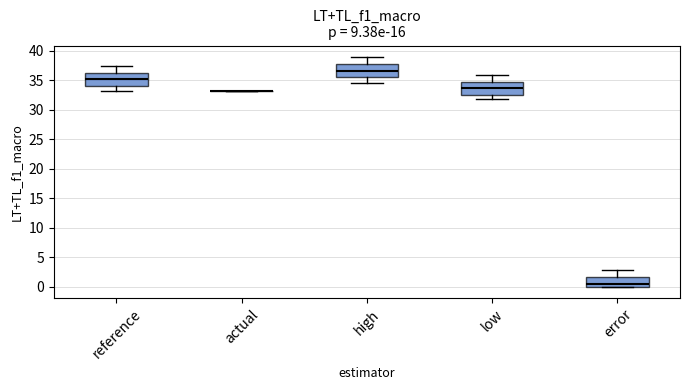

Reading left to right, transcribe this box plot: for each box, give where its median line is, the range the box spans, and where its two whiskers end, as read against the y-axis. The values are not printed on the chart, so give them approximately, as read against the axis.

reference: median 35.0, box 34.0 to 36.5, whiskers 33.0 to 37.5
actual: box collapsed to a line at 33.0, whiskers 33.0 to 33.0
high: median 36.5, box 35.5 to 37.5, whiskers 34.5 to 39.0
low: median 33.5, box 32.5 to 35.0, whiskers 32.0 to 36.0
error: median 0.5, box 0.0 to 1.5, whiskers 0.0 to 3.0